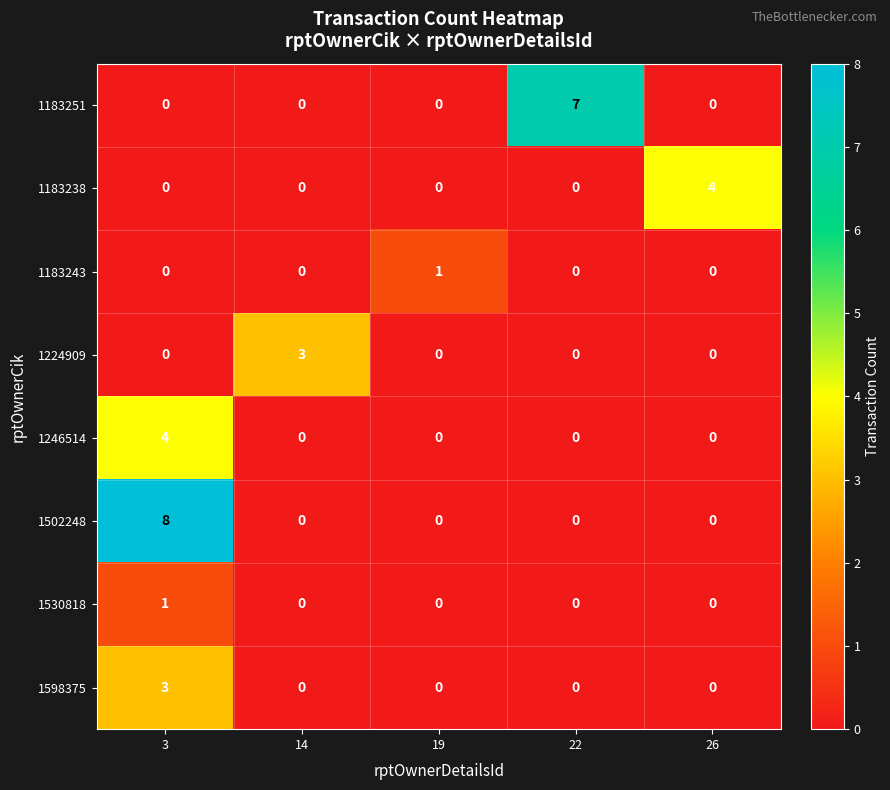

True or false: 1183251 has a value of 0 at 14.

True